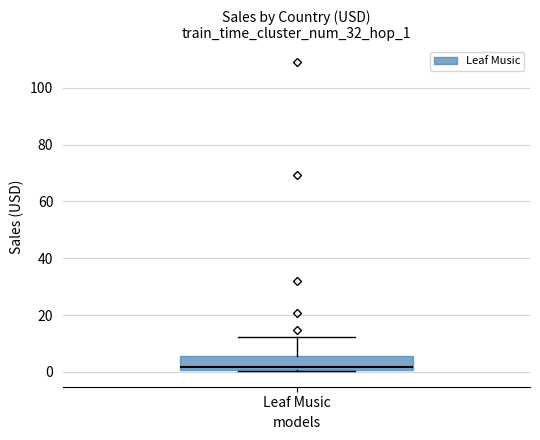

Where is the lower edge of the box for Leaf Music on the y-axis? The values are not printed on the chart, so give them approximately, as read against the axis.

0